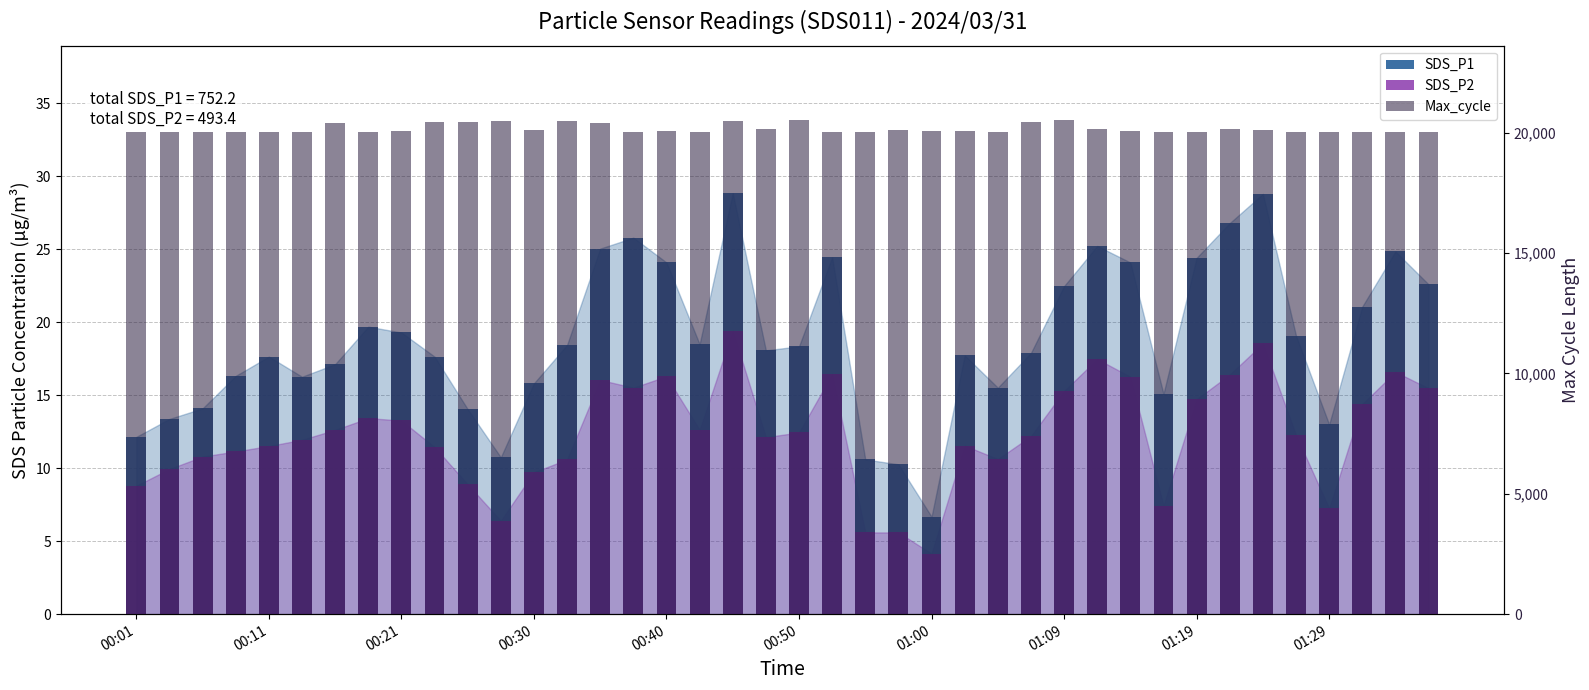

At how many categories does at least one series exceed 3438?

40